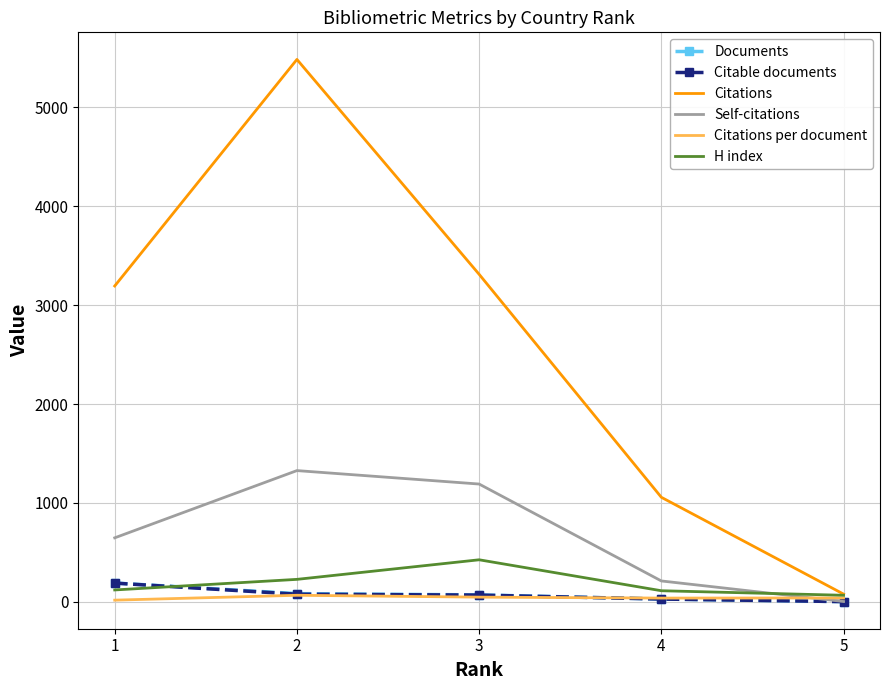

Which series has the largest total across all categories?

Citations